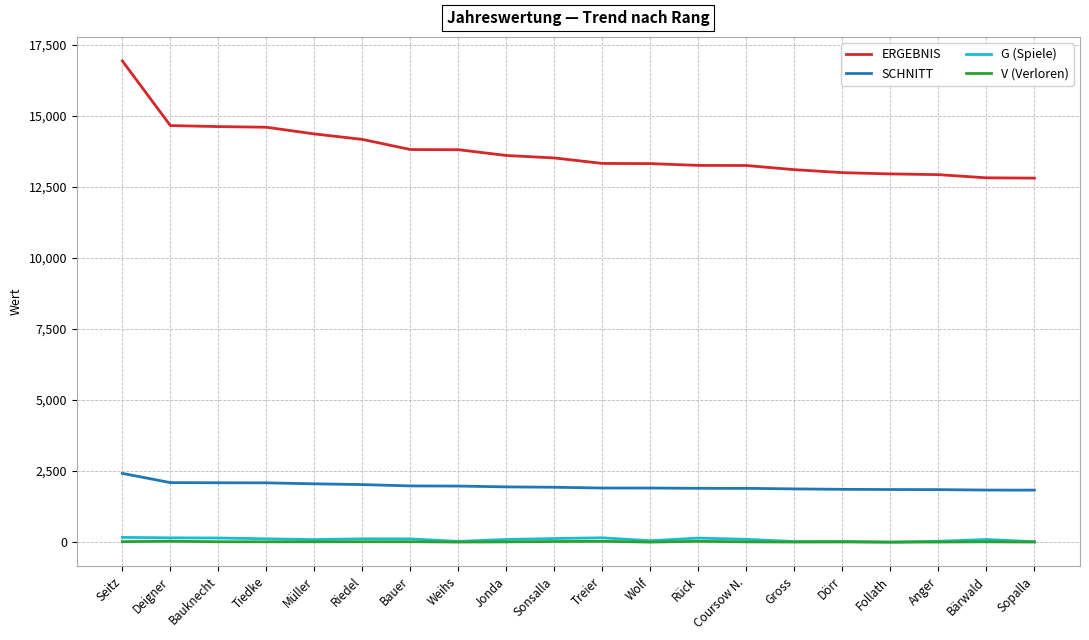

What is the sum of all SCHNITT values?

39277